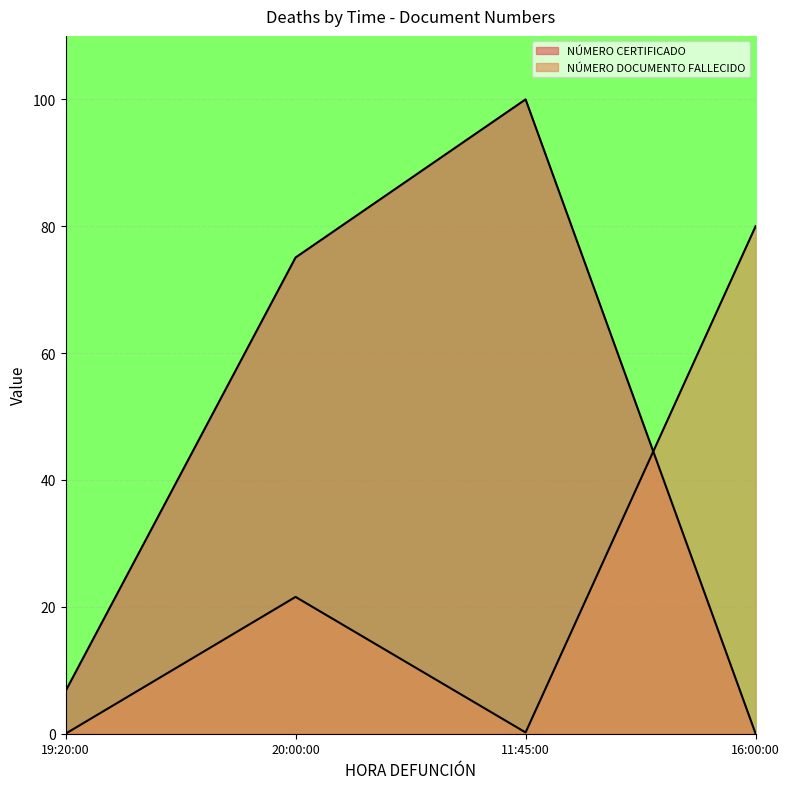

Is the value of NÚMERO CERTIFICADO at 16:00:00 greater than the value of NÚMERO DOCUMENTO FALLECIDO at 16:00:00?

No